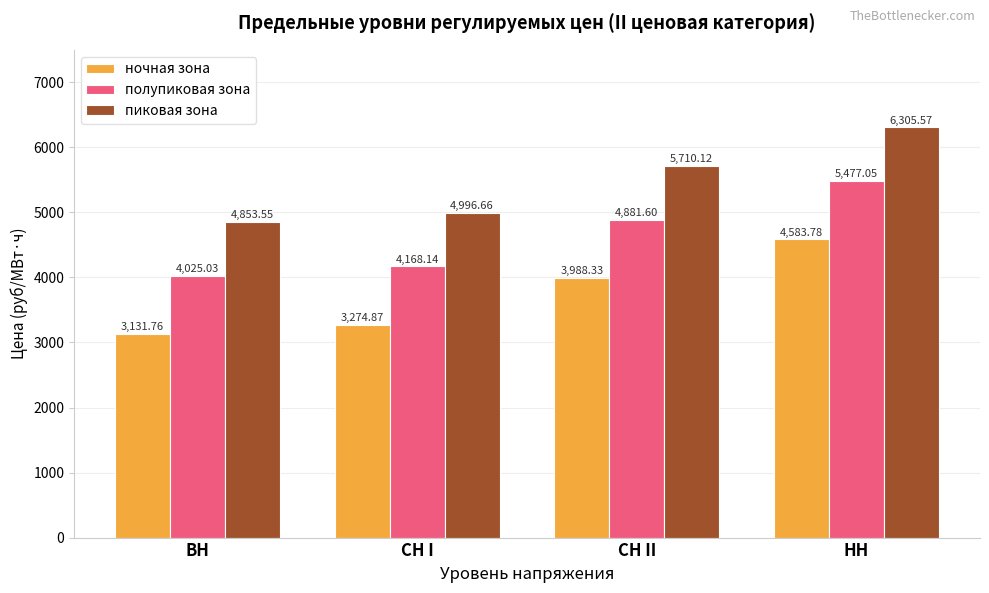

How many values in the полупиковая зона series exceed 4881?

2